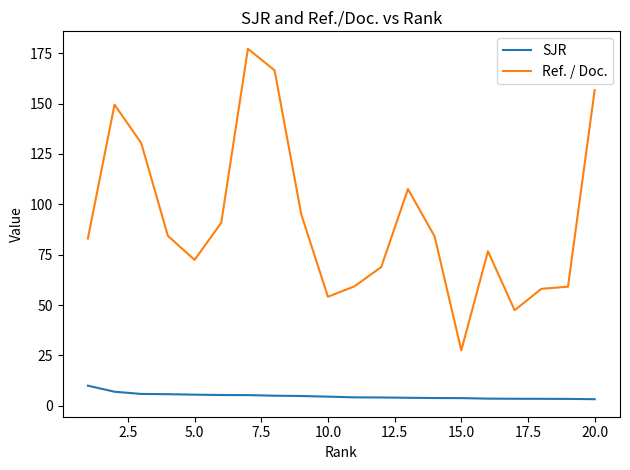

Which series has the largest total across all categories?

Ref. / Doc.